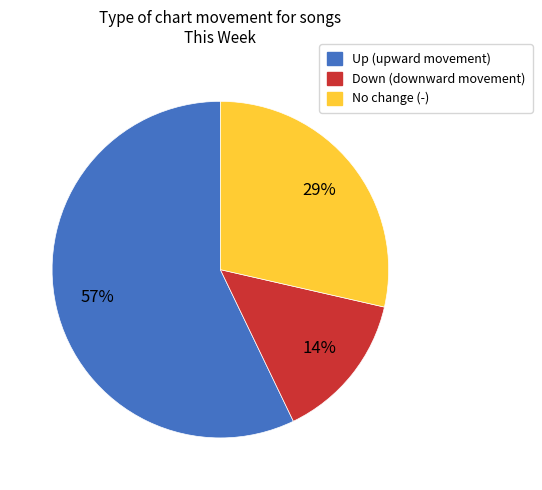

Count the number of slices in the pie.

3